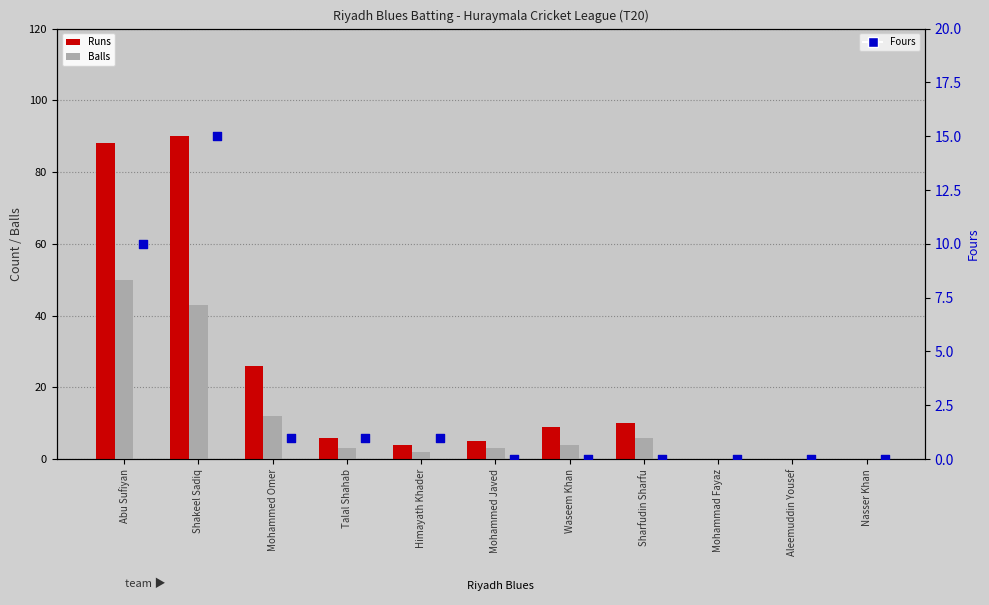

Which series has the largest total across all categories?

Runs